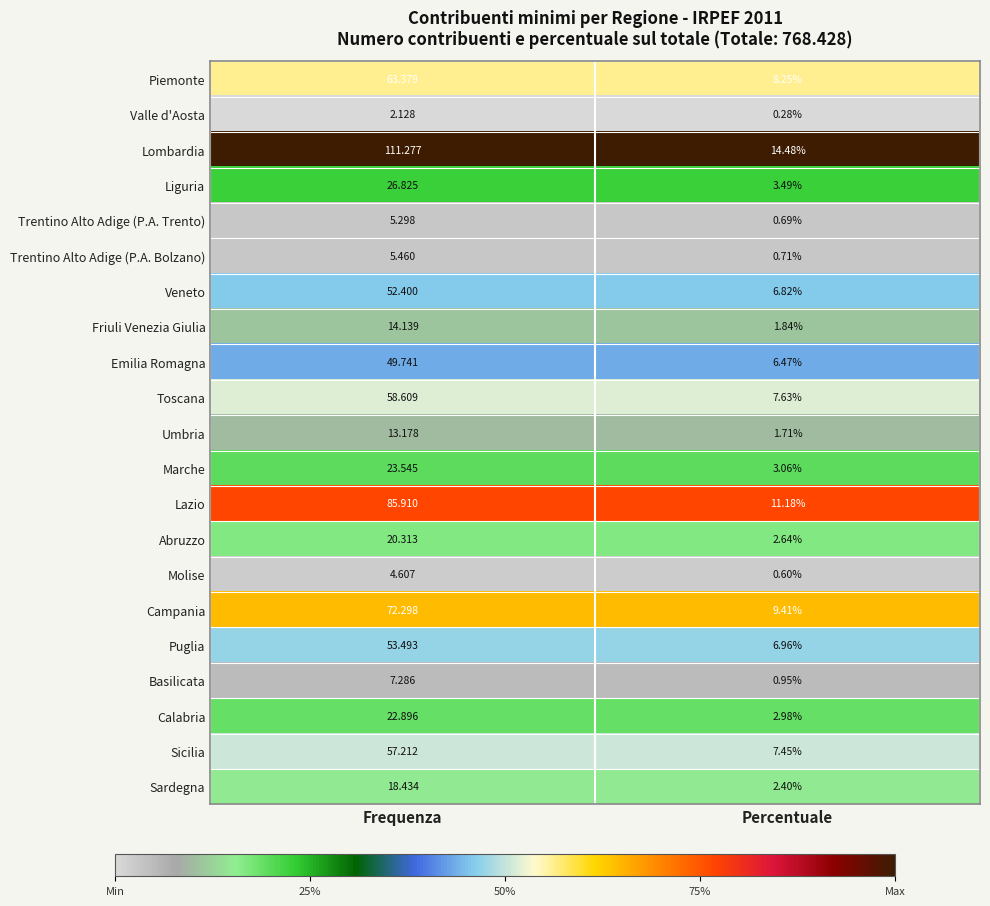

Which series has the widest spread of values?

Lombardia